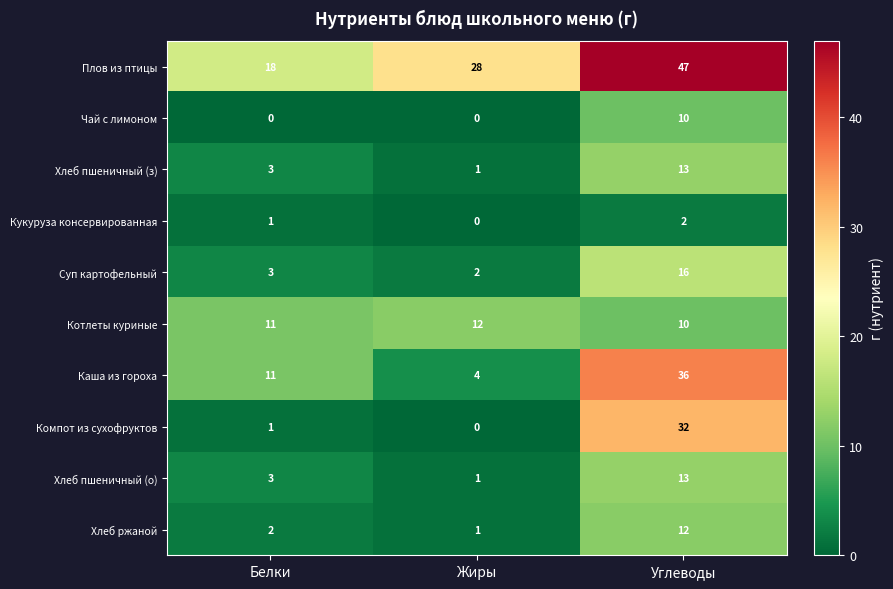

At which category does the chart reach its peak across all series?

Углеводы